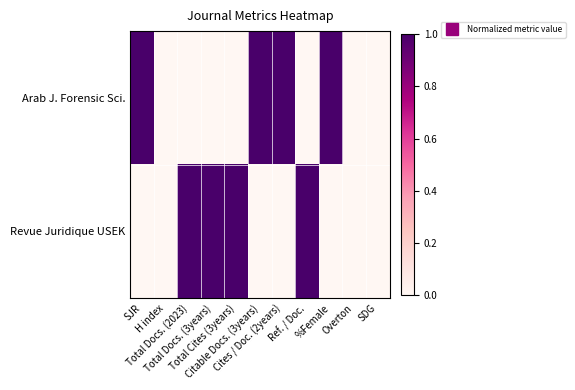

Which series has the largest total across all categories?

Arab J. Forensic Sci.